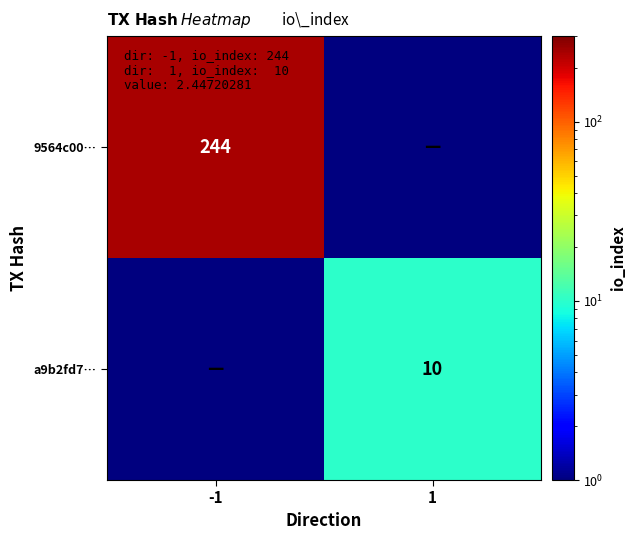

The value of a9b2fd7… at 1 is 4.3. True or false?

False